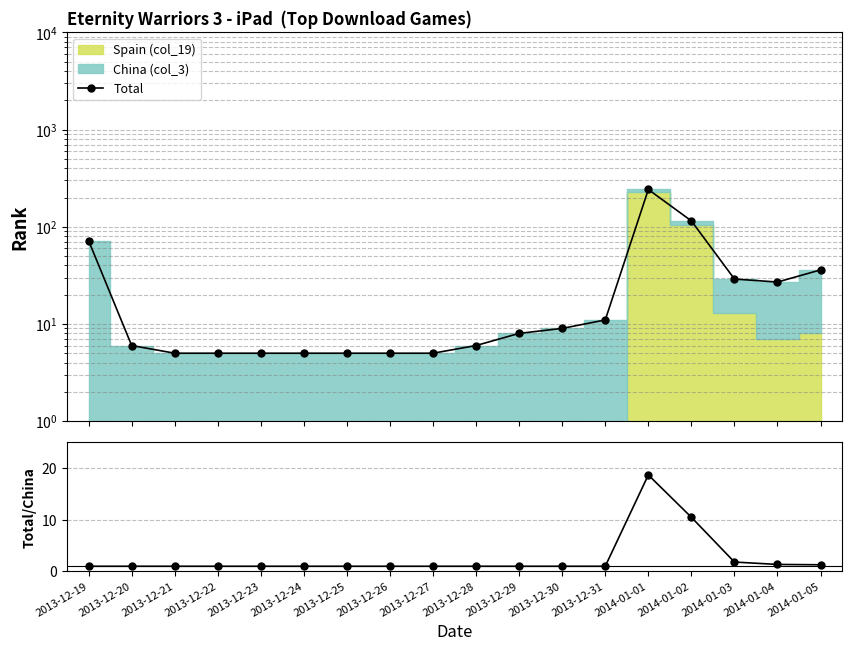

What is the label of the 10th point from the left?

2013-12-28